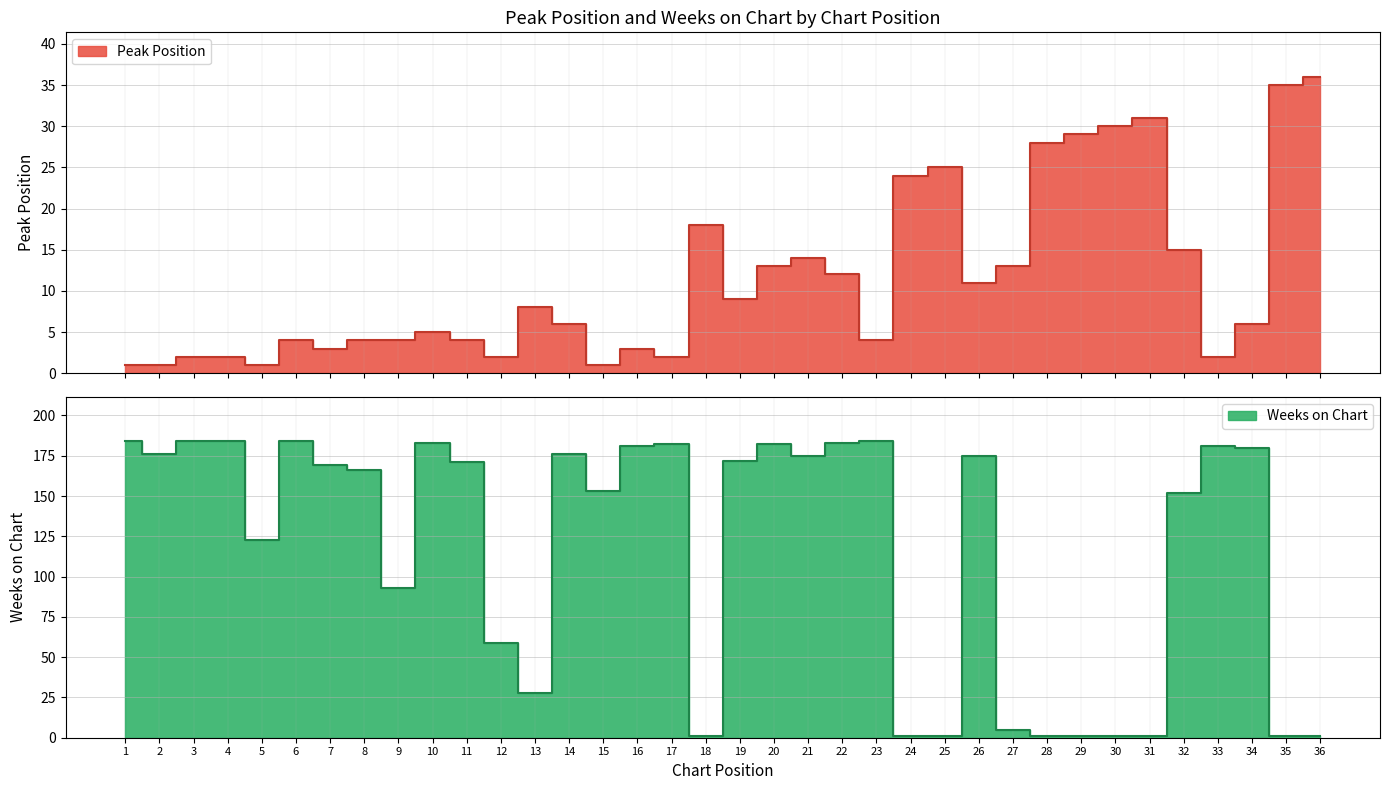

Is it true that Weeks on Chart equals 183 at 22?

True